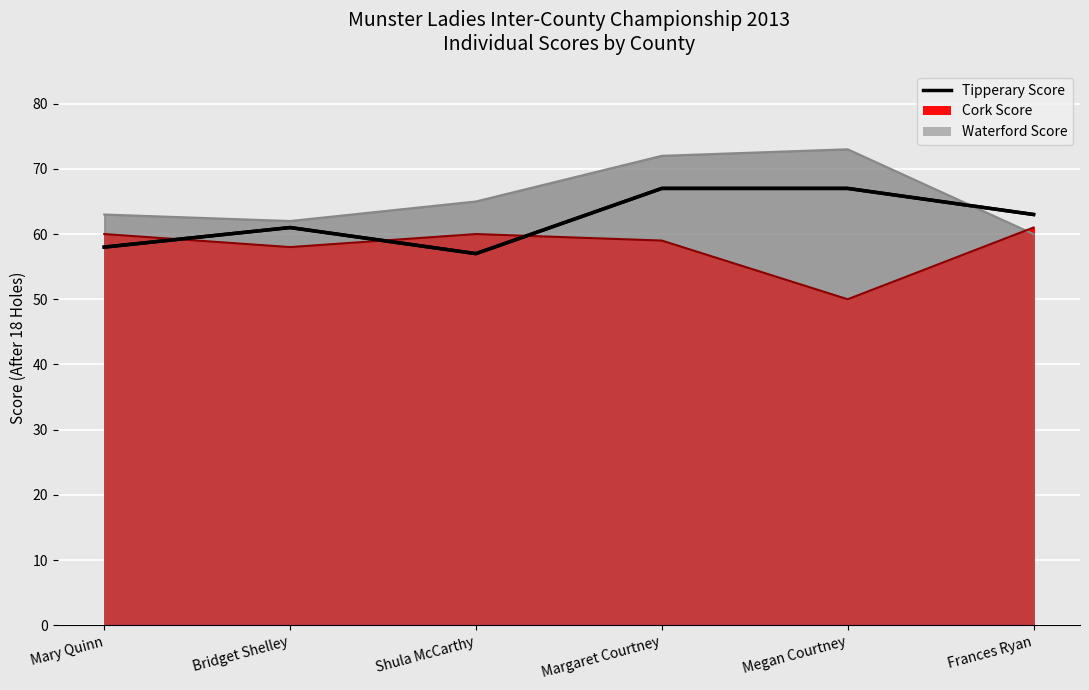

List the labels in order of value, smallest first.

Shula McCarthy, Mary Quinn, Bridget Shelley, Frances Ryan, Margaret Courtney, Megan Courtney